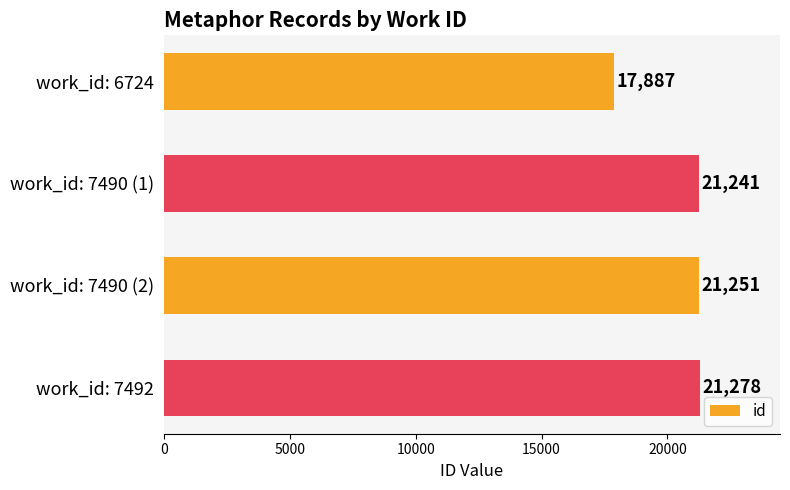

At which label is the value closest to 19582?

work_id: 7490 (1)